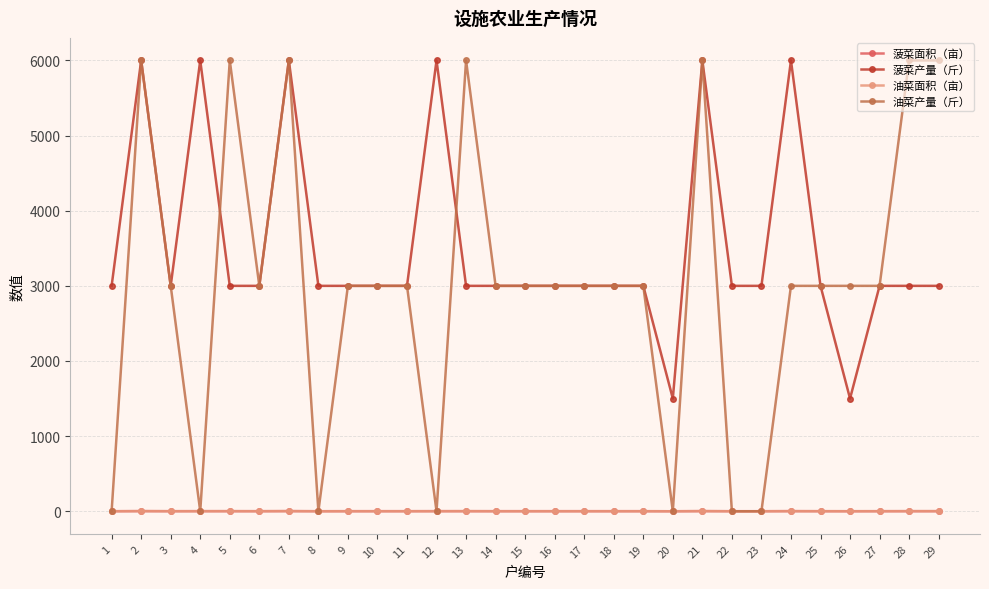

What is the sum of the 油菜面积（亩） values at 23 and 26?

1.0